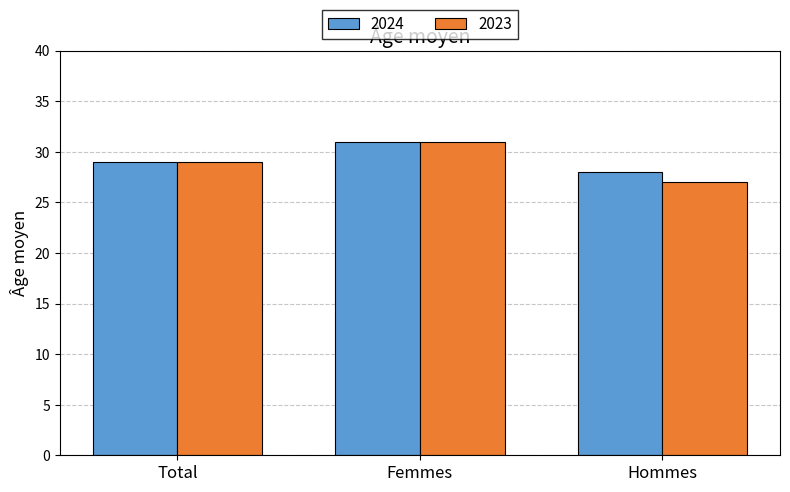

Is it true that 2023 equals 31 at Femmes?

True